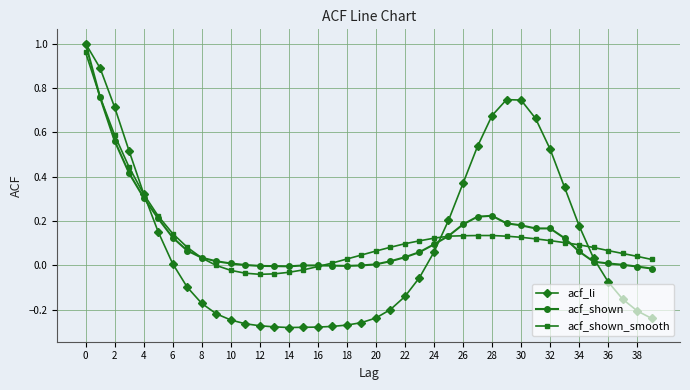

Does the chart have visible grid lines?

Yes